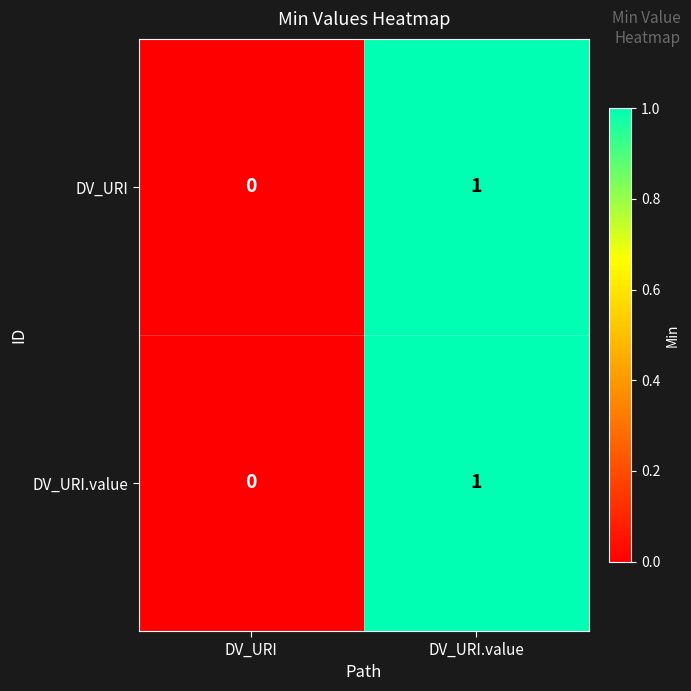

The DV_URI.value series shows 1 at DV_URI. True or false?

False